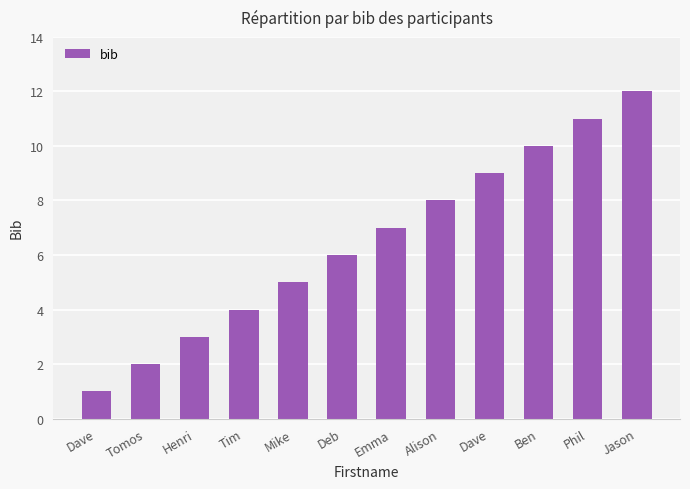

Reading left to right, list all the values displayed in this chart.

1	2	3	4	5	6	7	8	9	10	11	12